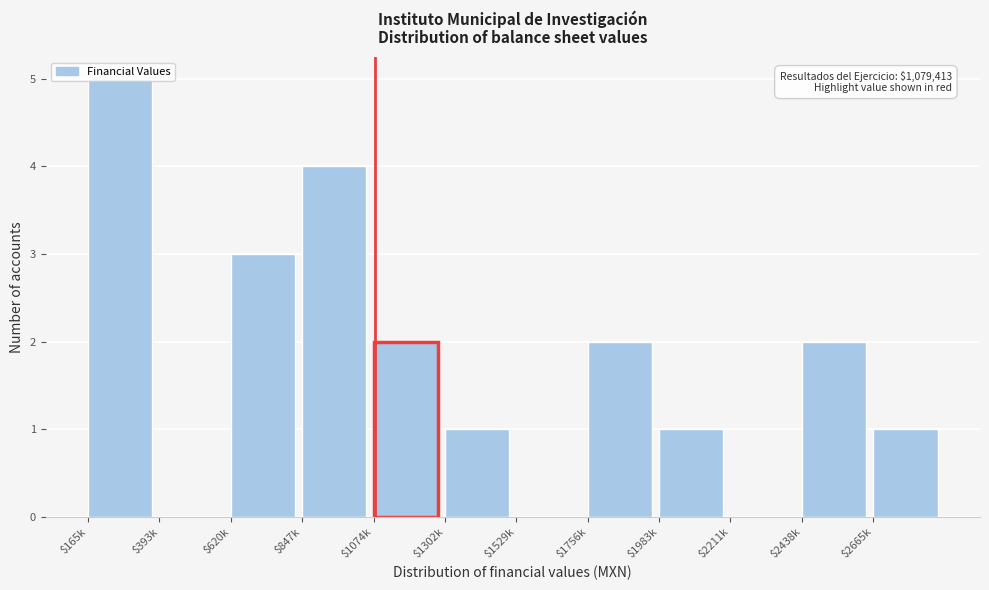

True or false: the data shows 5 at $165k.

True